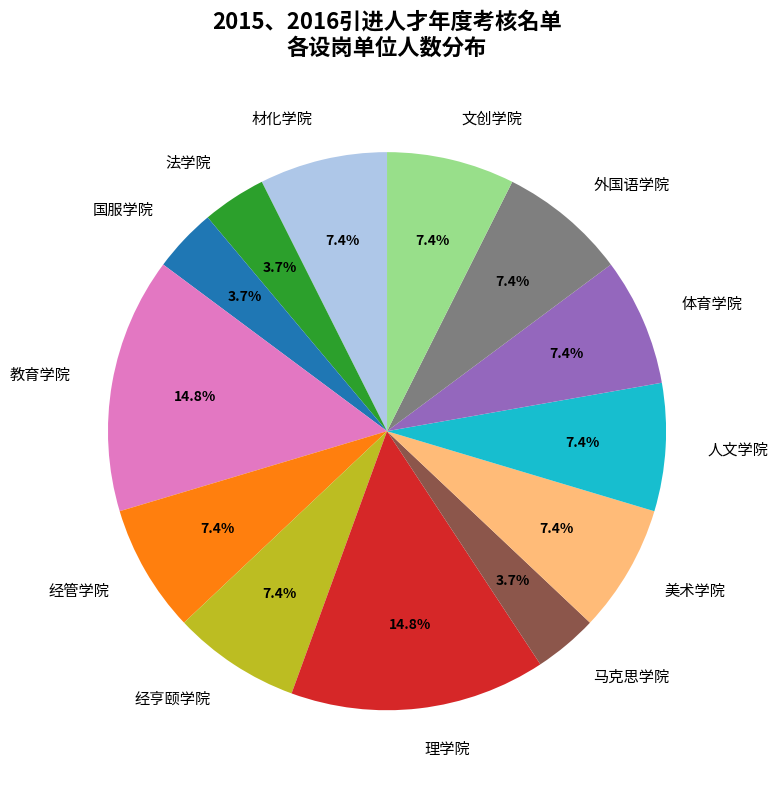

Does any single category account for the majority?

No